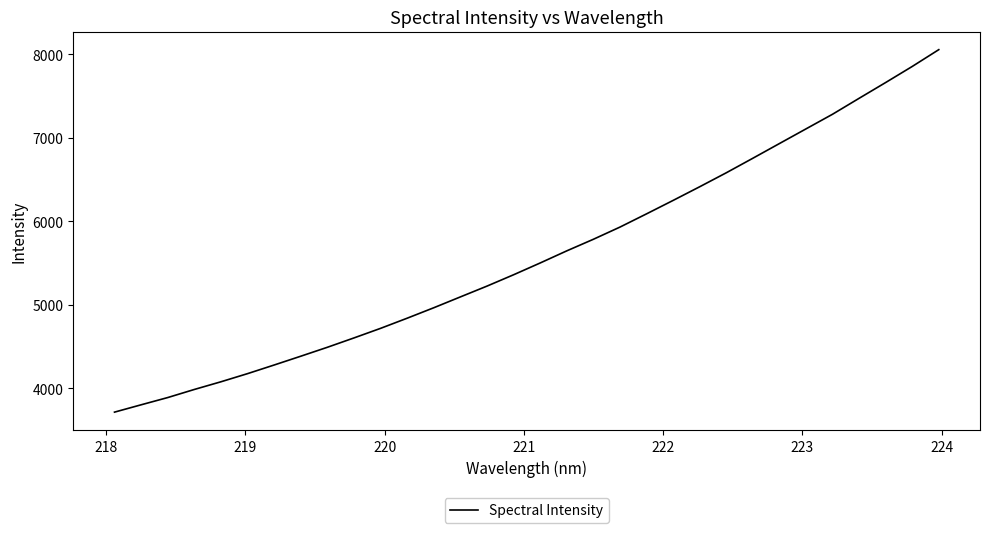

What is the difference between the second highest and second lowest values?

4051.7